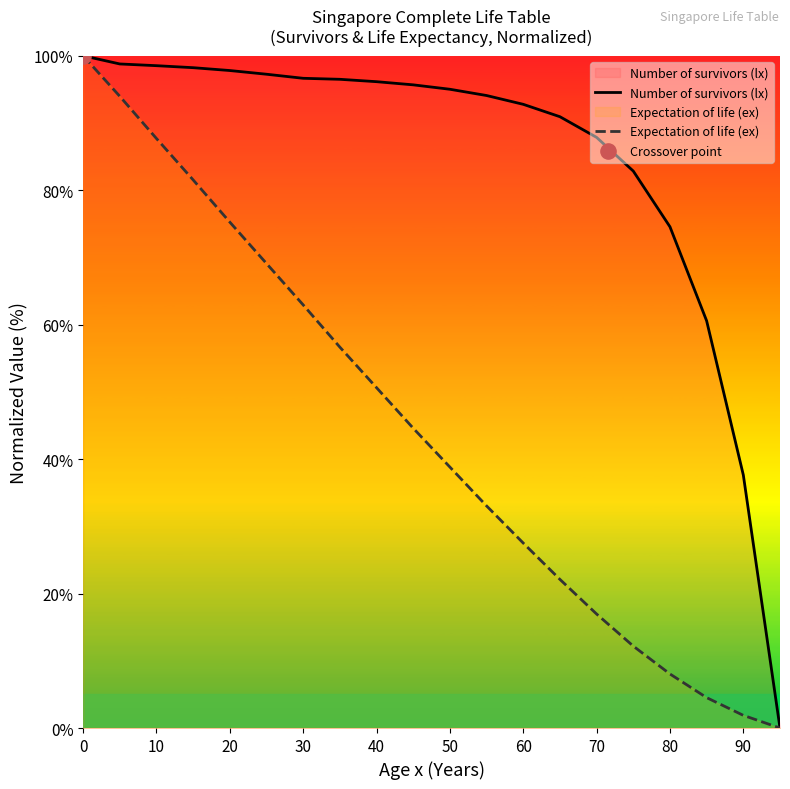

At how many categories does at least one series exceed 56?

18